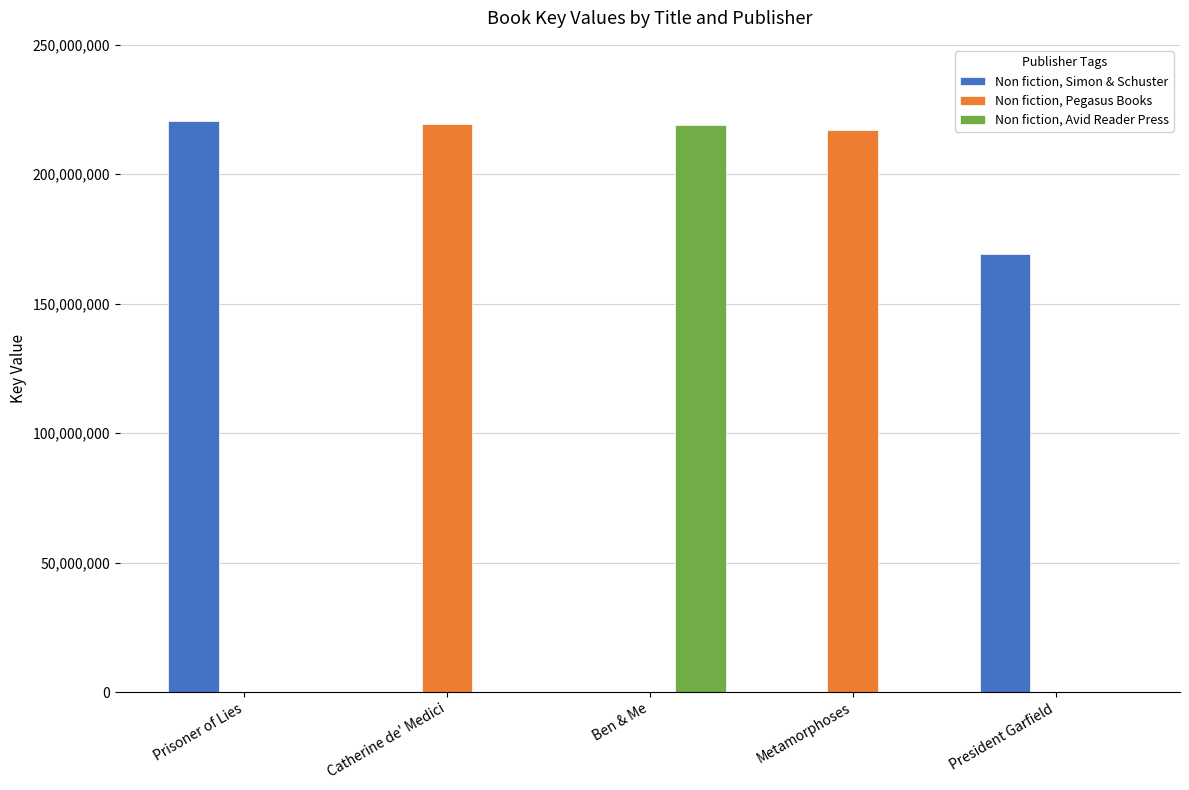

At which label does Non fiction, Simon & Schuster reach its peak?

Prisoner of Lies